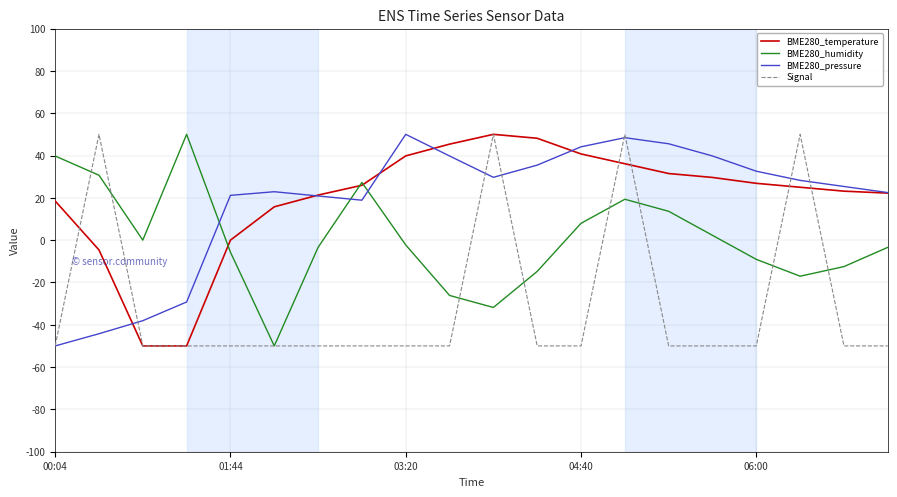

What is the lowest value of the Signal series?

-50.0